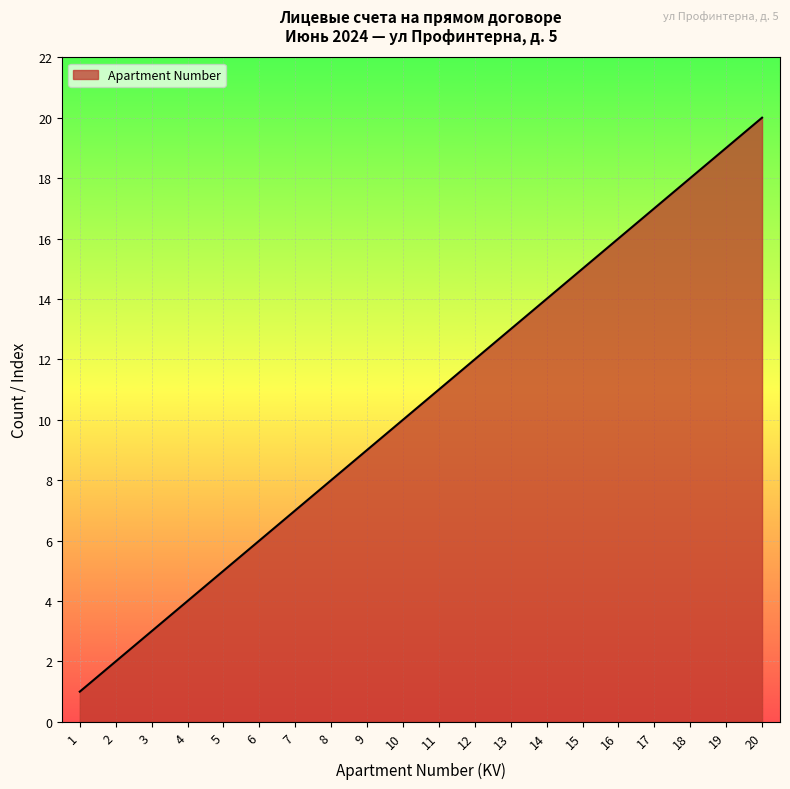

True or false: the data shows 26 at 17.

False